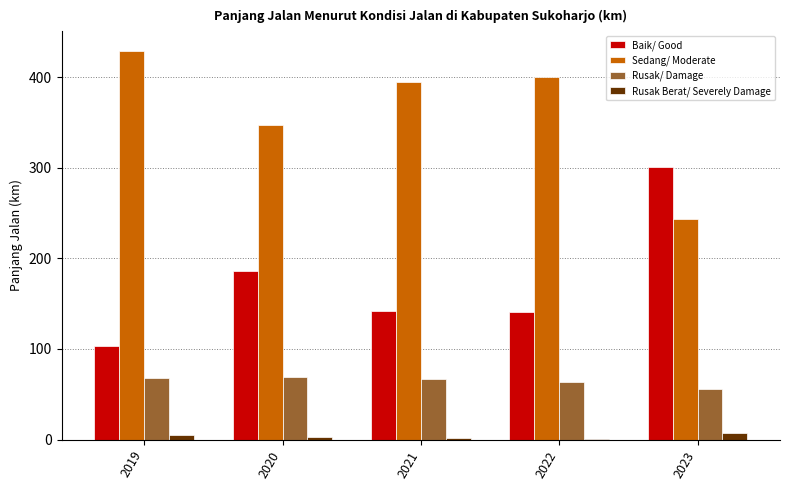

Which series has the largest total across all categories?

Sedang/ Moderate